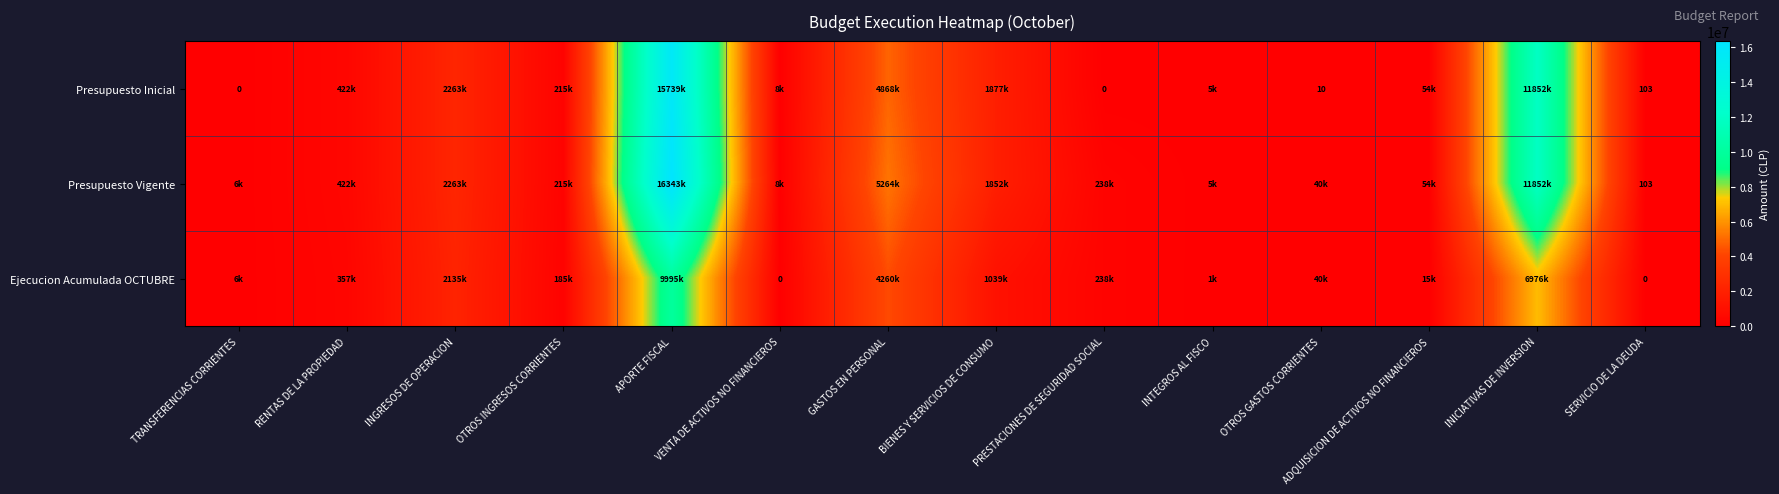

What is the difference between the maximum and minimum values in the Ejecucion Acumulada OCTUBRE series?

9995412